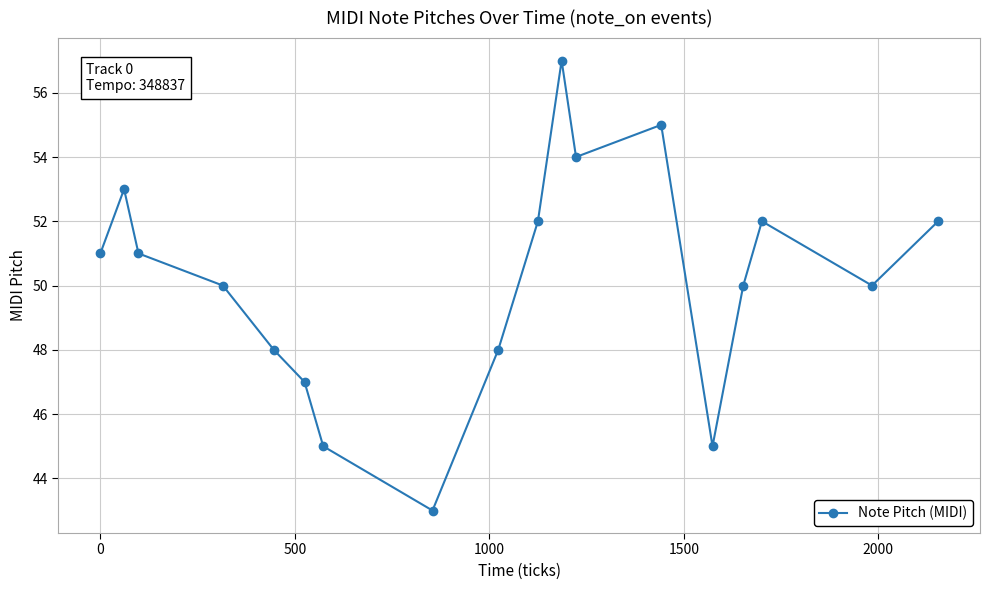

What is the difference between the second highest and second lowest values?

10